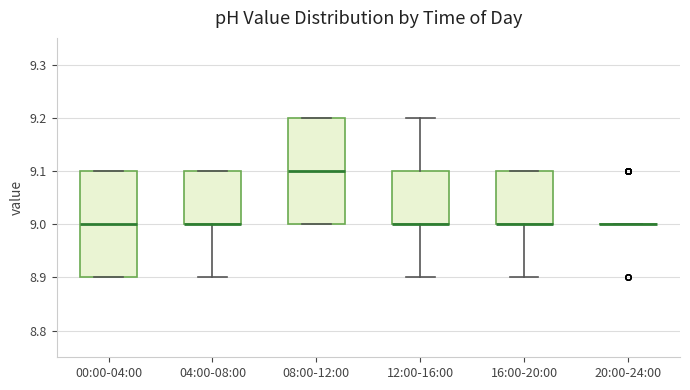

Where does the median line of the box for 08:00-12:00 sit on the y-axis? The values are not printed on the chart, so give them approximately, as read against the axis.

9.1